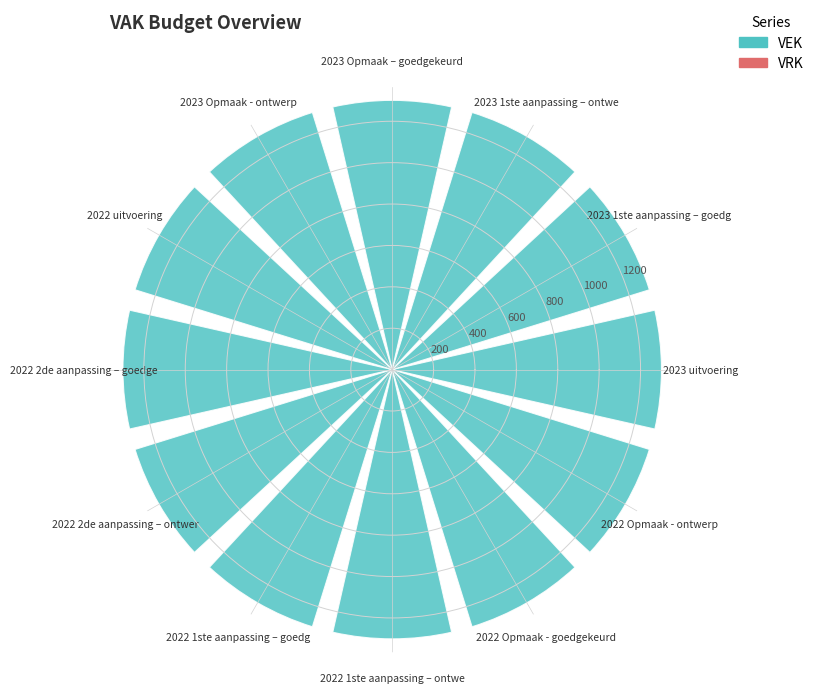

Rank the series by their average value, from highest to lowest.

VEK, VRK